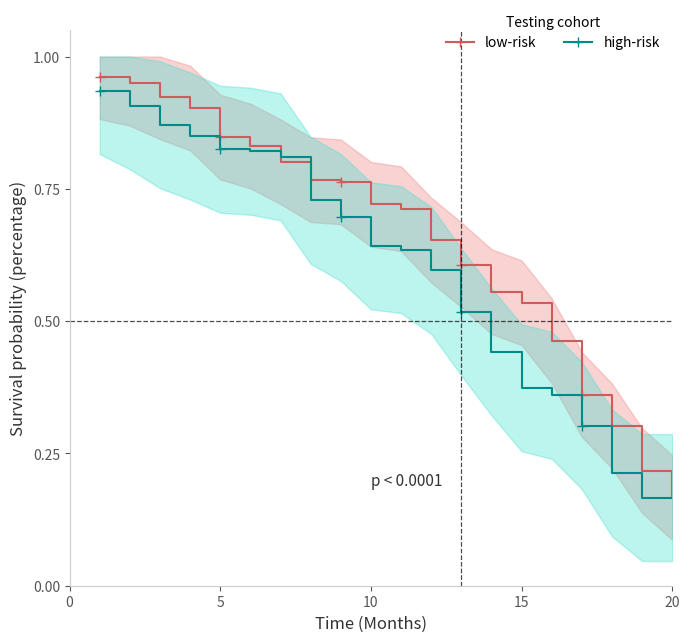

True or false: high-risk has more than 2 interior local peaks.

False